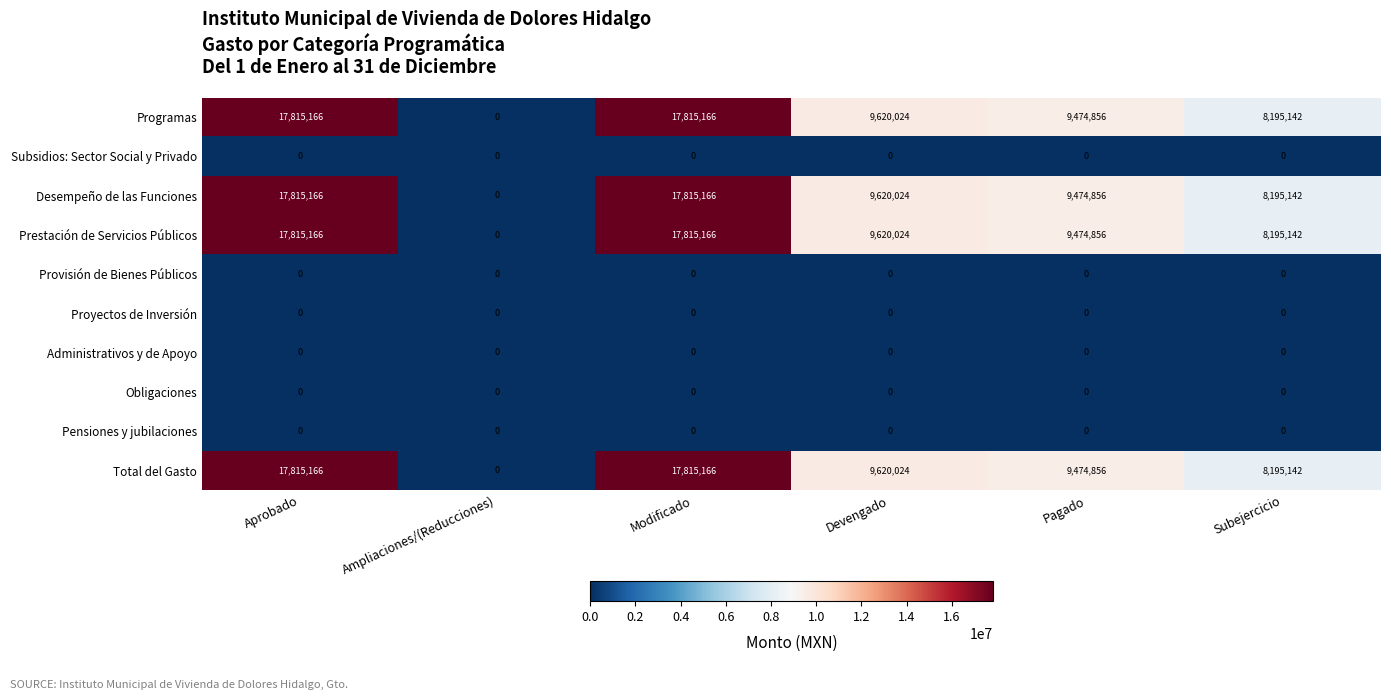

What is the sum of the Total del Gasto values at Ampliaciones/(Reducciones) and Pagado?

9474856